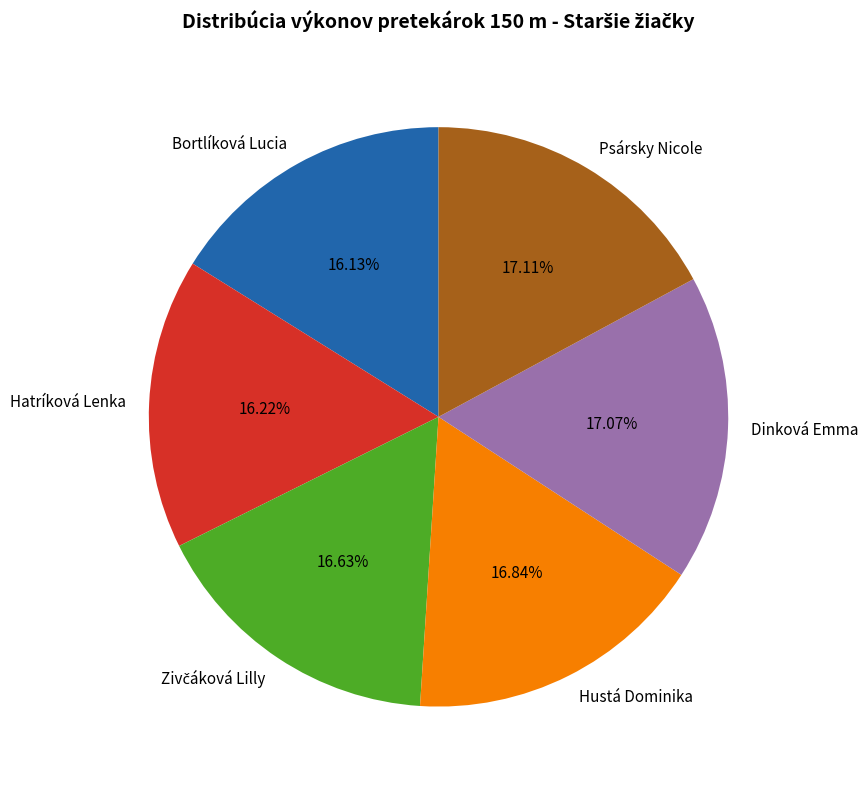

Between Bortlíková Lucia and Dinková Emma, which is larger?

Dinková Emma